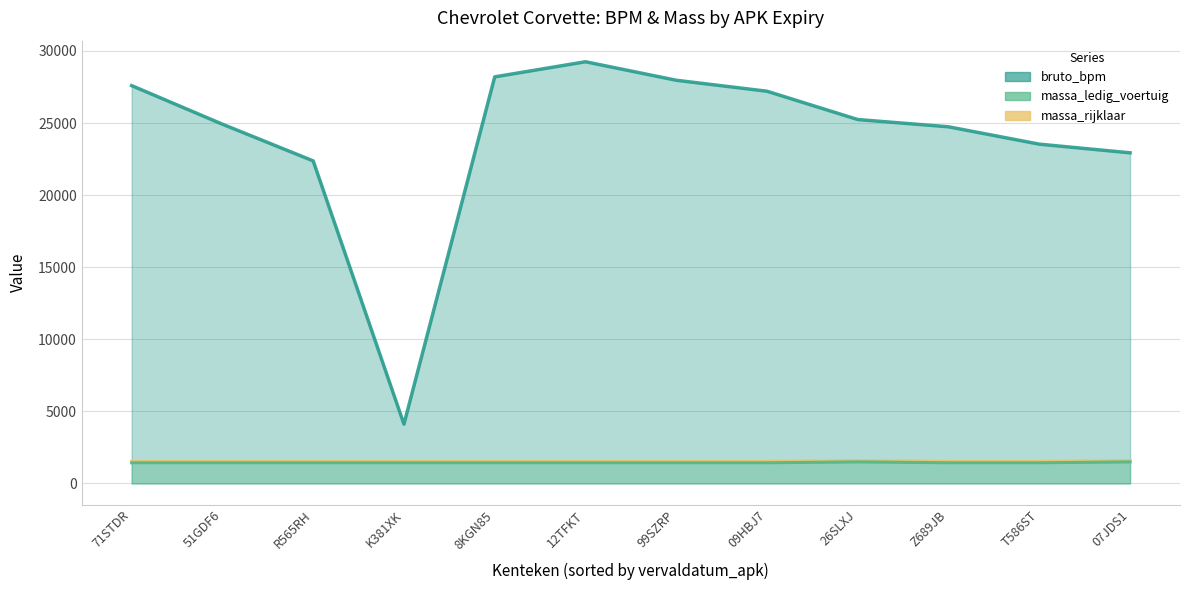

What is the value of the massa_ledig_voertuig point at the 1st from the left?

1498